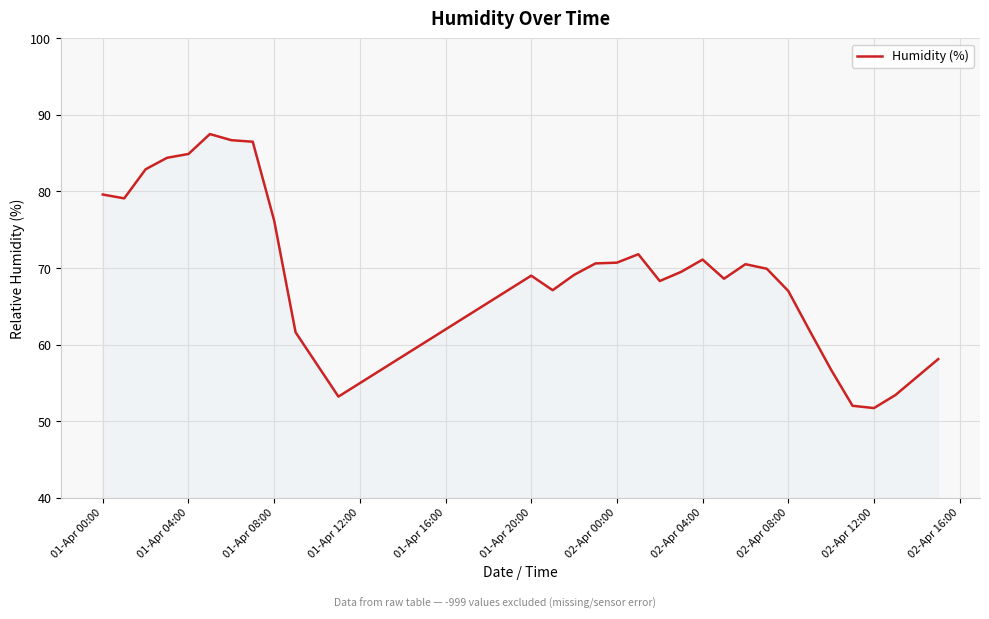

What is the difference between the maximum and minimum values?

35.8